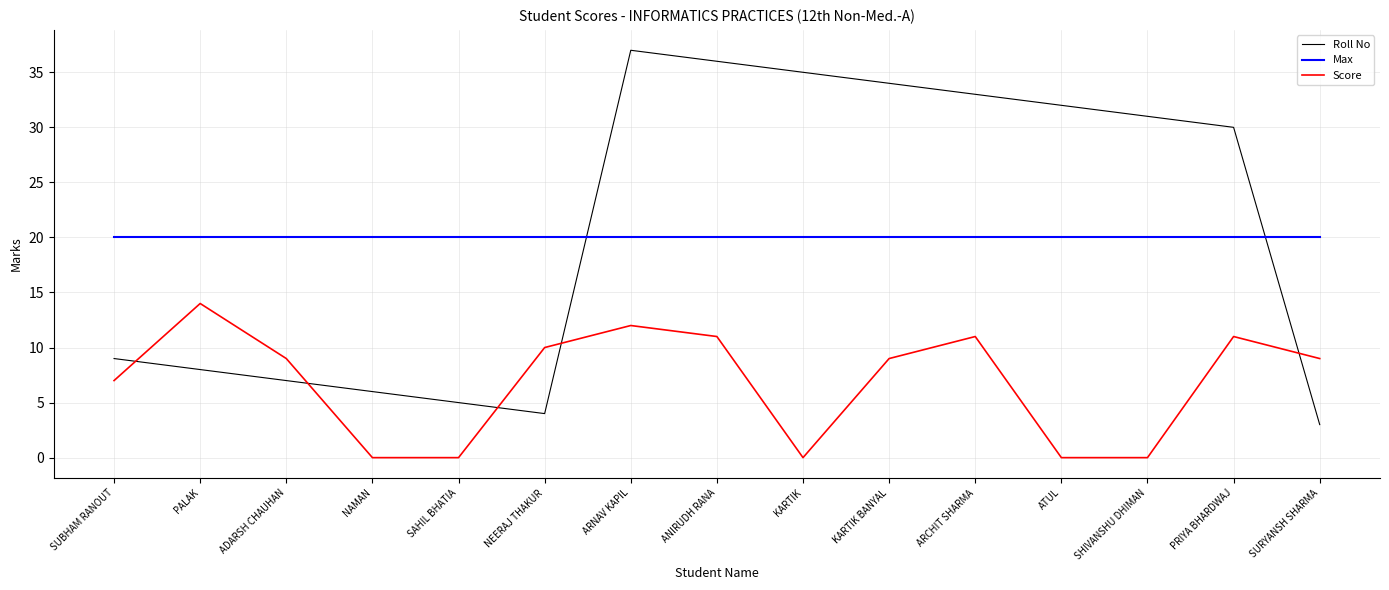

Where do Max and Roll No first cross each other?

NEERAJ THAKUR and ARNAV KAPIL